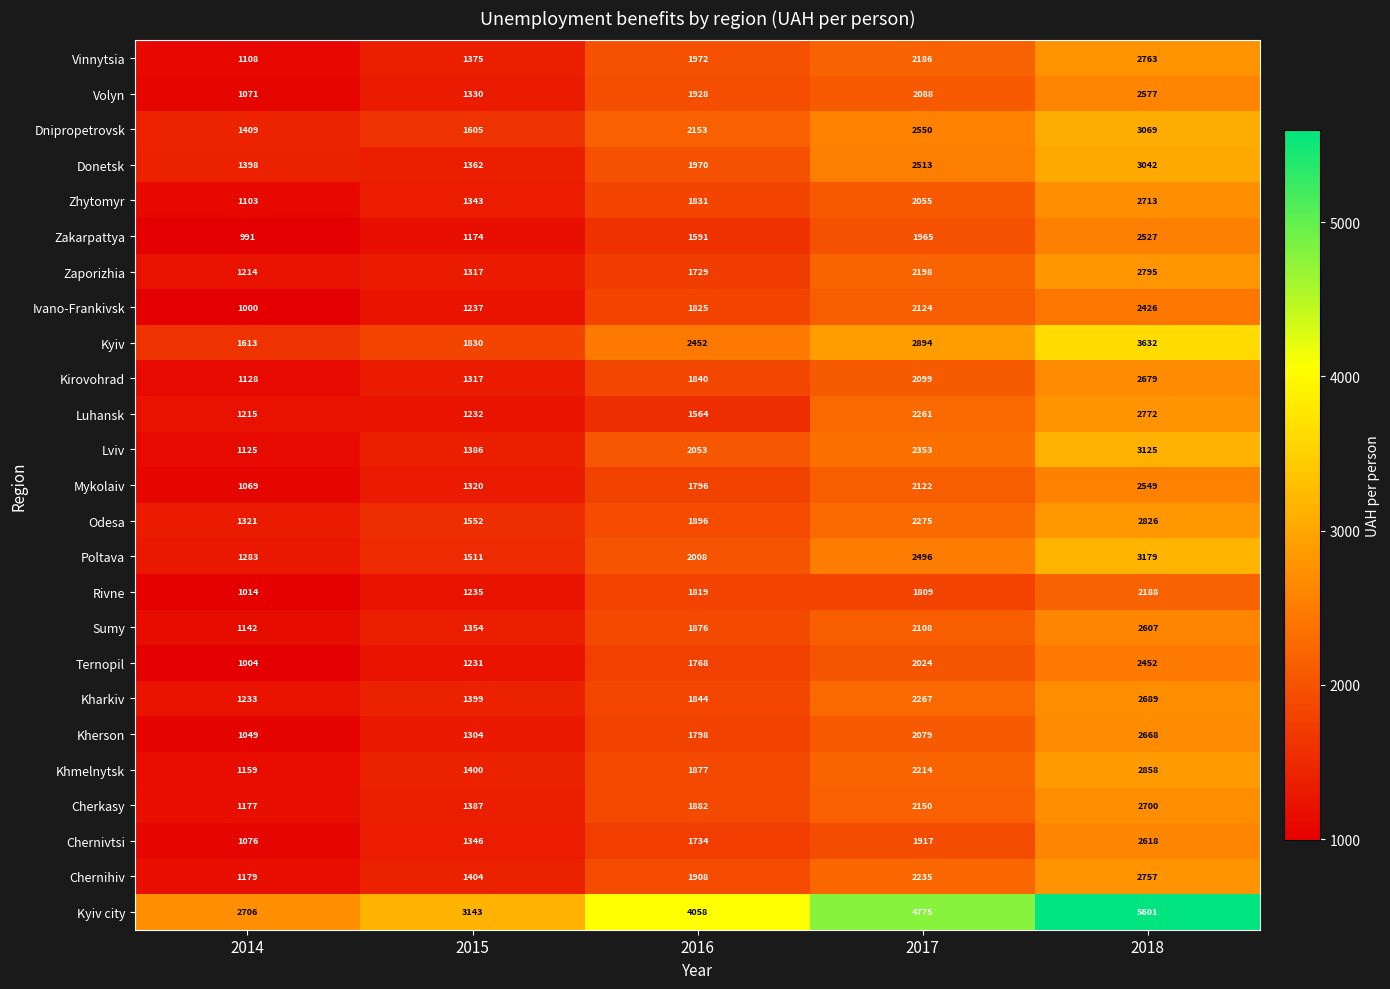

What is the approximate value of Lviv at 2017, to the nearest 50?

2350